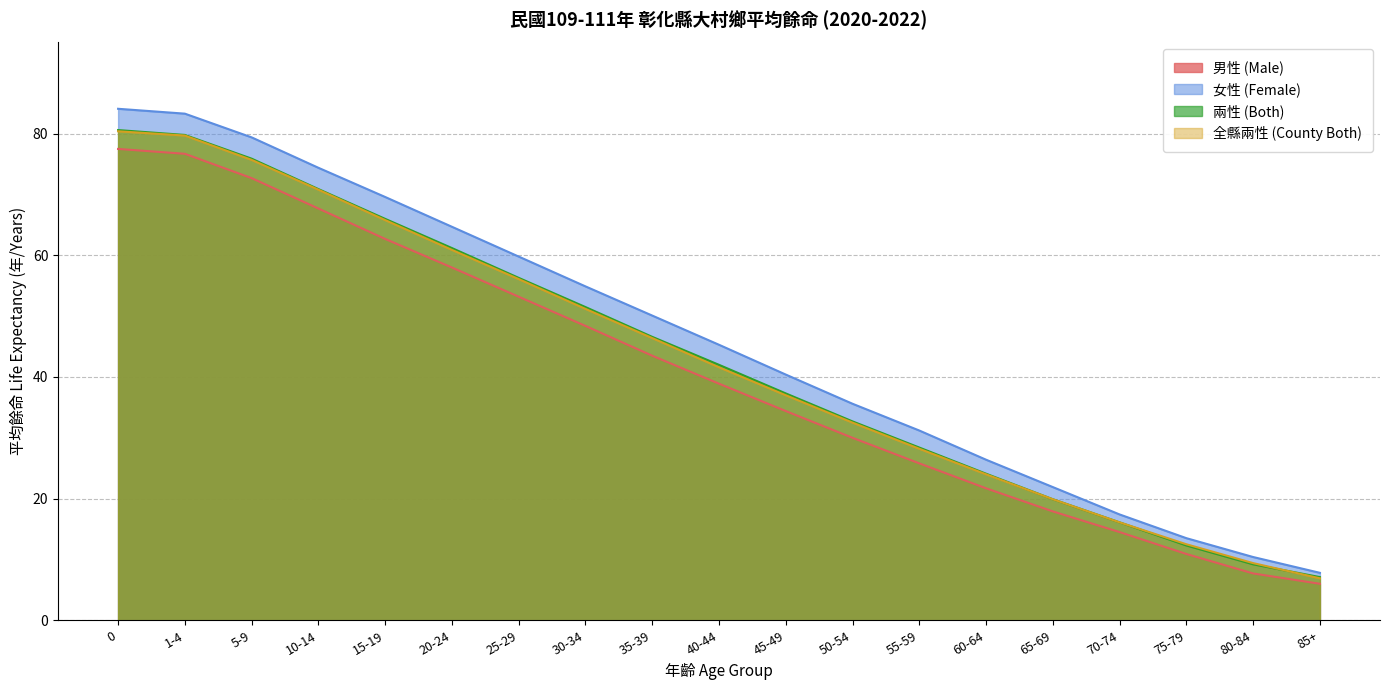

What is the difference between the maximum and minimum values in the 男性 (Male) series?

71.5